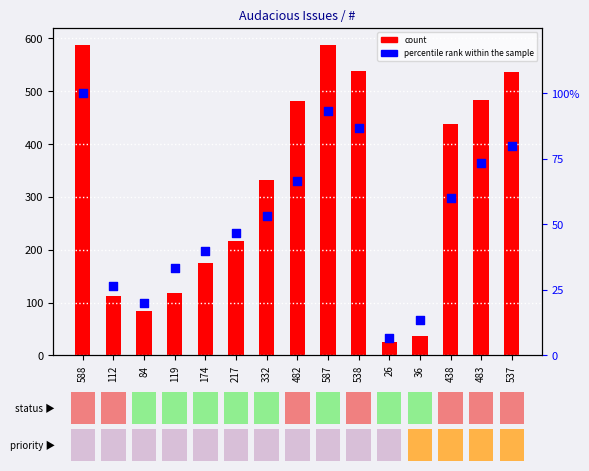

At which category is the sum across all series the highest?

588